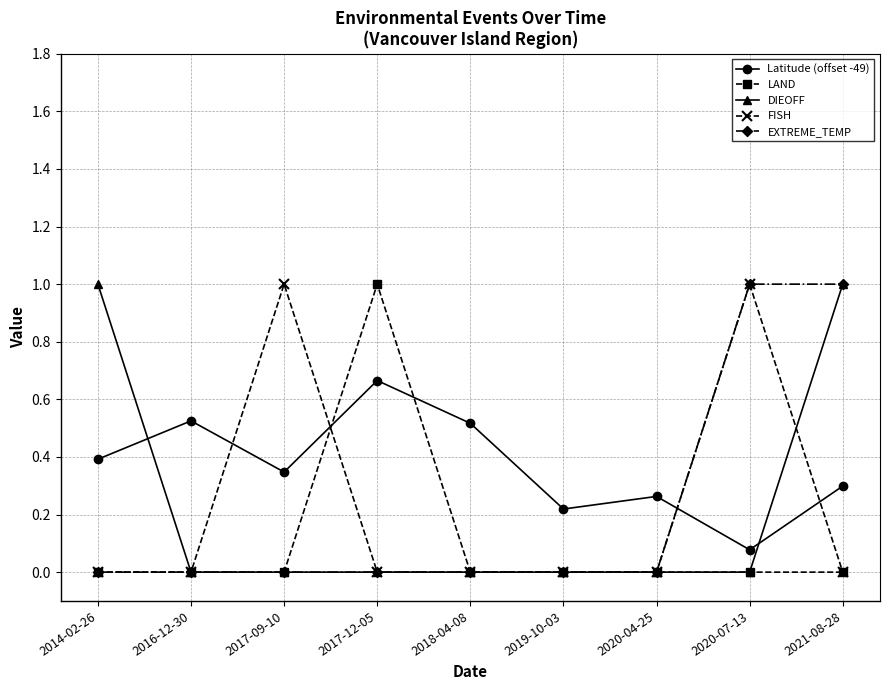

What are all the series names shown in the legend?

Latitude (offset -49), LAND, DIEOFF, FISH, EXTREME_TEMP